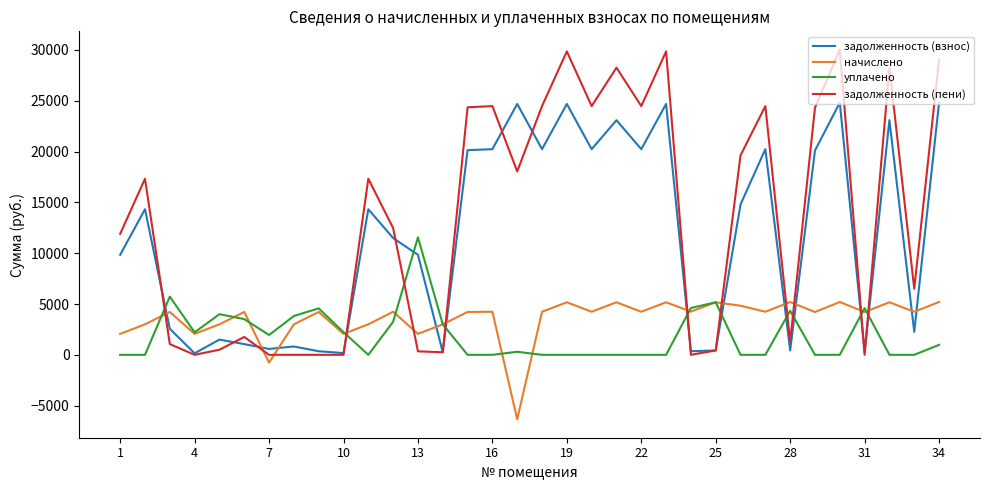

What is the difference between the second highest and second lowest values in the начислено series?

5969.1